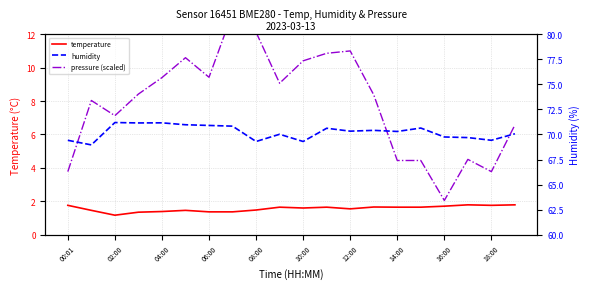

What is the difference between the maximum and minimum values in the temperature series?

0.6